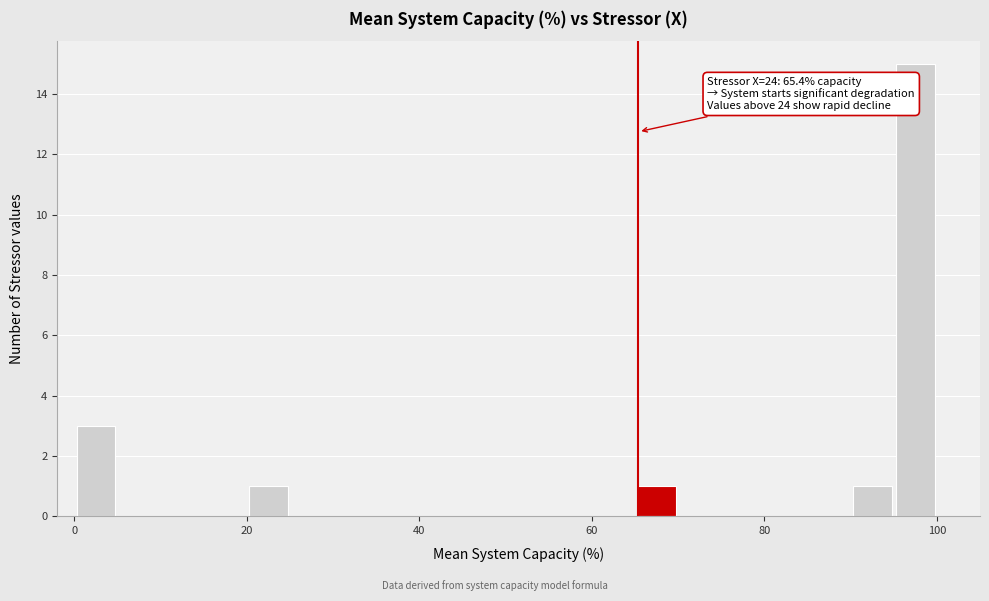

Around what value on the x-axis is the tallest bar? Give the approximate position of its centre, as read against the axis.

98